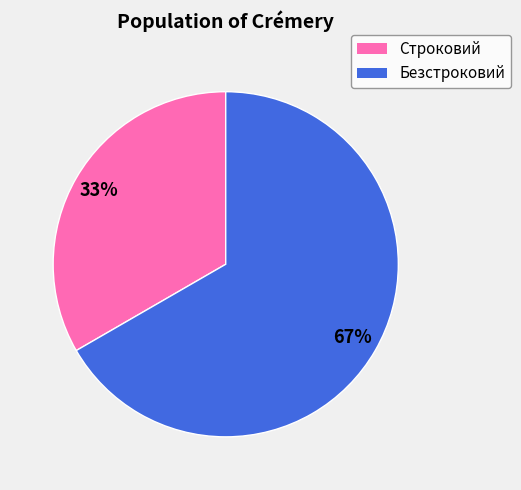

To the nearest percent, what percentage of the pie is Строковий?

33%